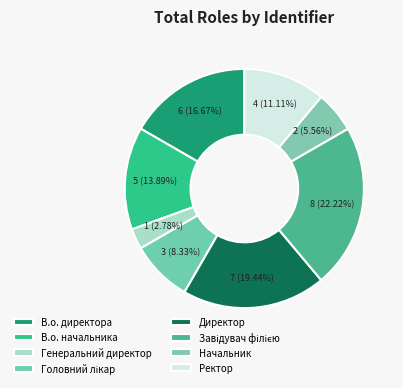

How many segments does this pie chart have?

8